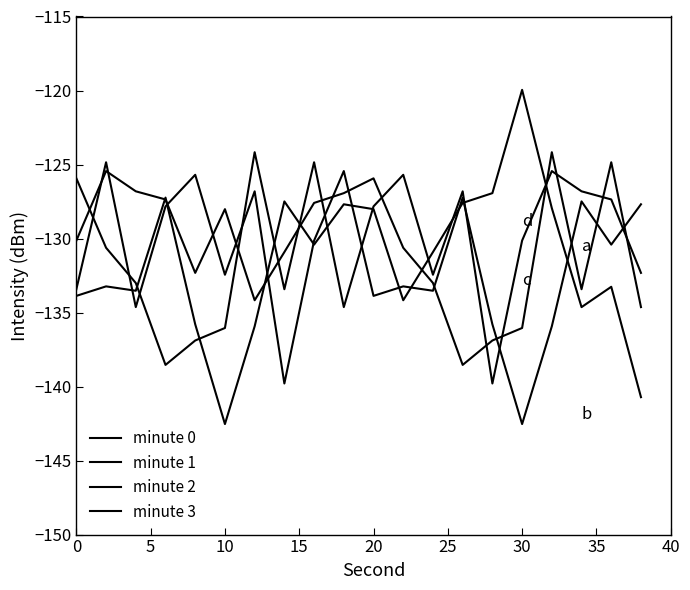

Reading left to right, what are all the values shown in this chart?

minute 0: -125.9	-130.6	-133.0	-138.5	-136.9	-136.0	-124.2	-133.4	-124.8	-134.6	-127.8	-125.7	-132.4	-126.8	-139.8	-130.1	-125.4	-126.8	-127.4	-132.3
minute 1: -133.9	-133.2	-133.5	-127.2	-135.8	-142.5	-135.9	-127.5	-130.4	-127.7	-128.0	-134.2	-130.9	-127.6	-126.9	-120.0	-127.9	-134.6	-133.3	-140.7
minute 2: -130.1	-125.4	-126.8	-127.4	-132.3	-128.0	-134.2	-130.9	-127.6	-126.9	-125.9	-130.6	-133.0	-138.5	-136.9	-136.0	-124.2	-133.4	-124.8	-134.6
minute 3: -133.4	-124.8	-134.6	-127.8	-125.7	-132.4	-126.8	-139.8	-130.1	-125.4	-133.9	-133.2	-133.5	-127.2	-135.8	-142.5	-135.9	-127.5	-130.4	-127.7